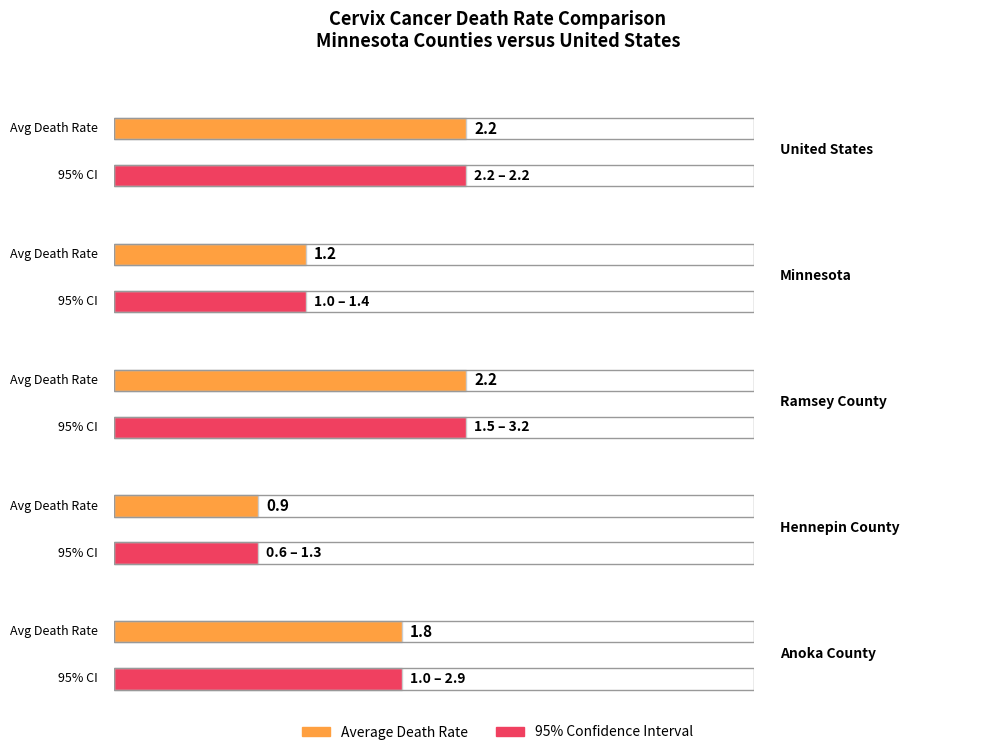

Reading right to left, extract all data points from this chart.

Average utilization: Anoka County=1.8	Hennepin County=0.9	Ramsey County=2.2	Minnesota=1.2	United States=2.2
Lower CI: Anoka County=1.0	Hennepin County=0.6	Ramsey County=1.5	Minnesota=1.0	United States=2.2
Upper CI: Anoka County=2.9	Hennepin County=1.3	Ramsey County=3.2	Minnesota=1.4	United States=2.2